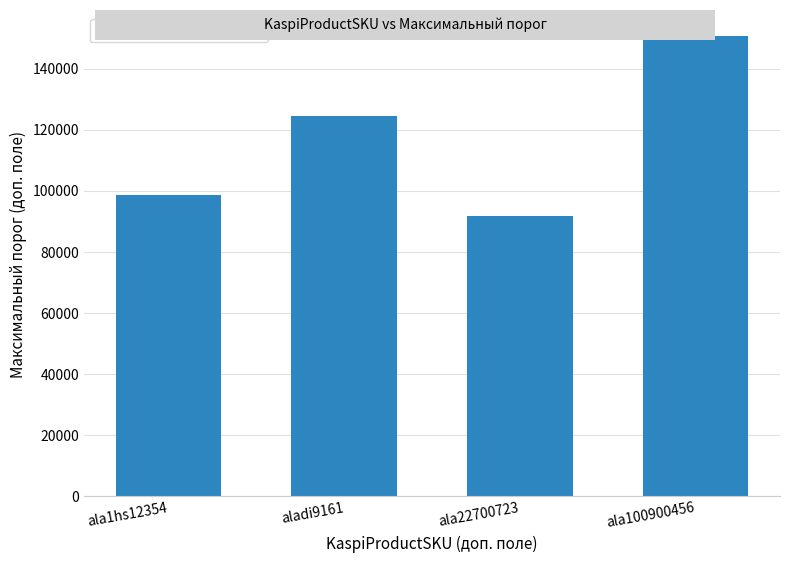

How many series are shown in this chart?

1